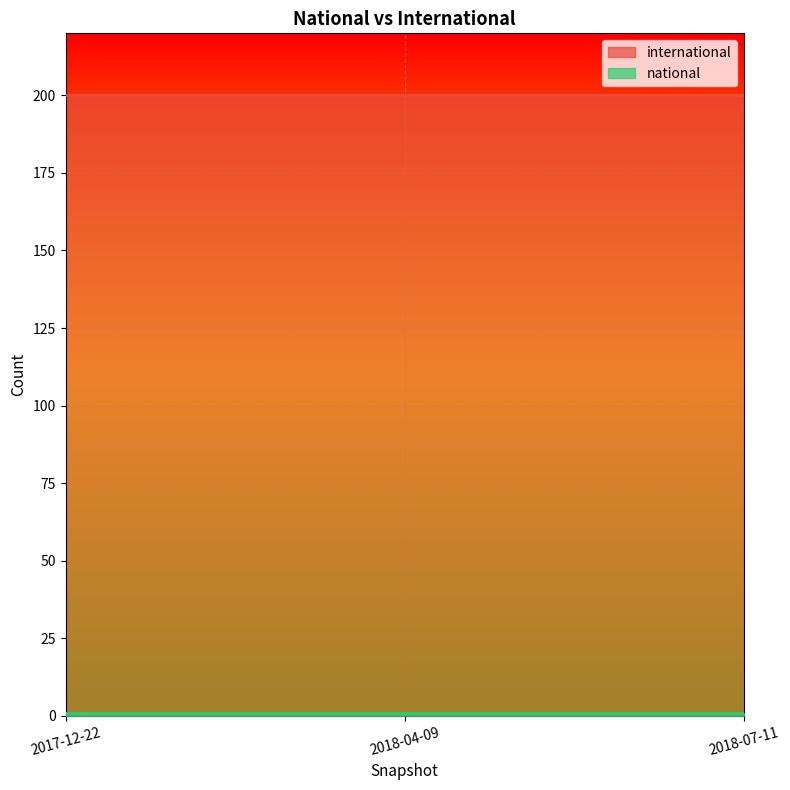

Reading left to right, transcribe all the data shown in this chart.

national: 1	1	1
international: 200	200	200